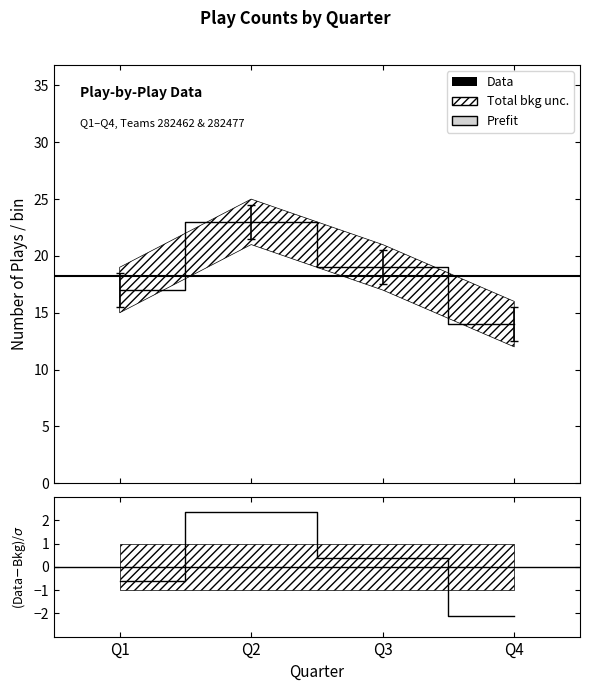

How many pass values are between 17 and 23?

3